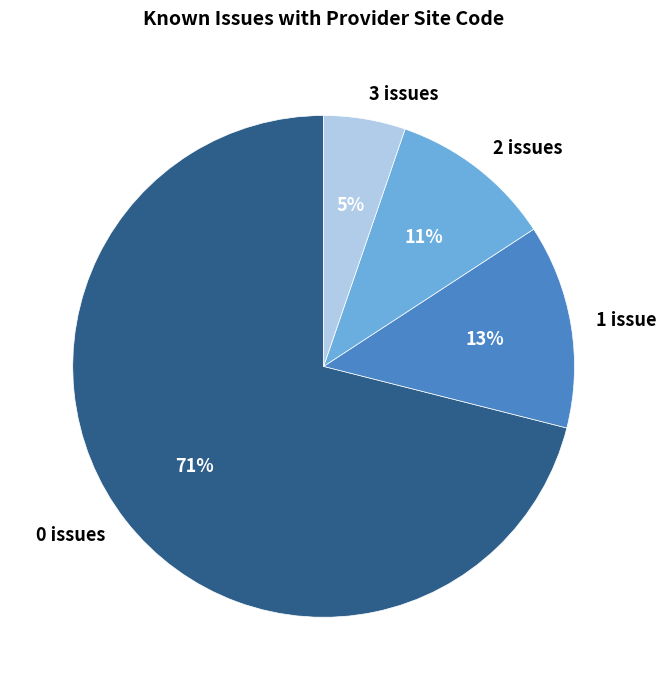

Between 1 issue and 0 issues, which is larger?

0 issues